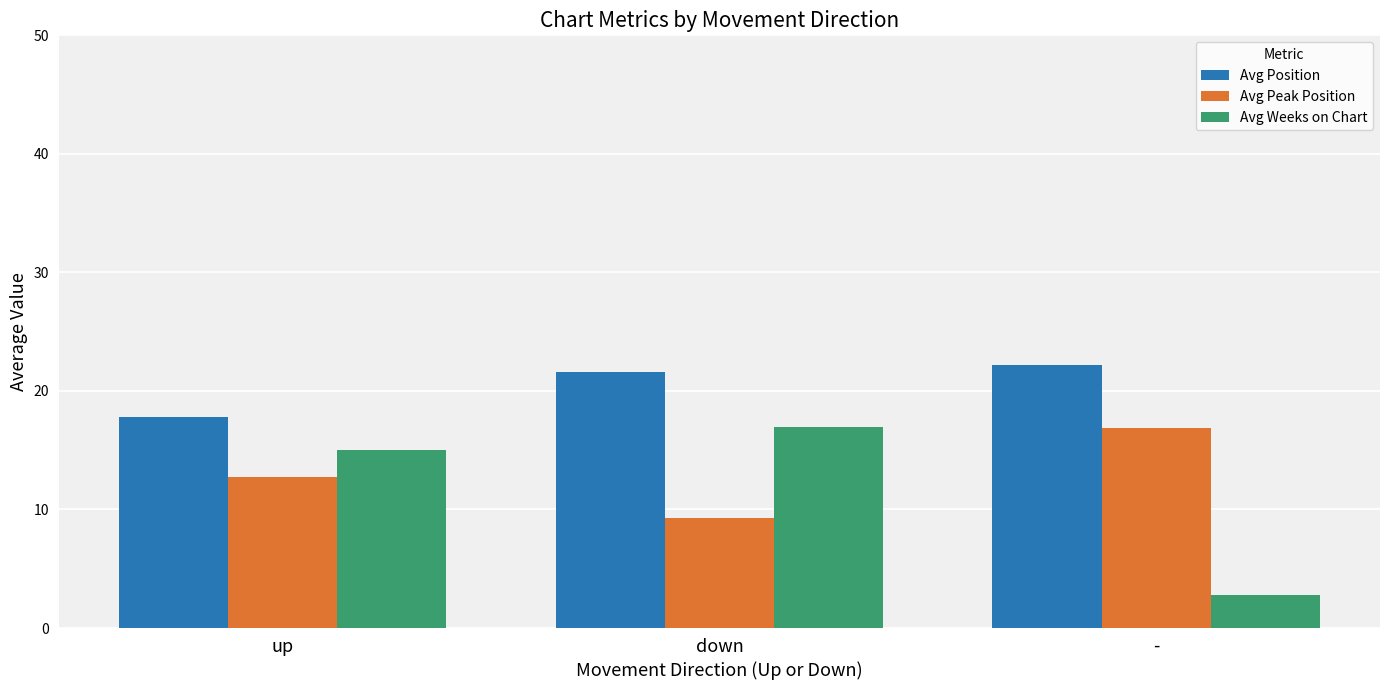

At which category does the chart reach its peak across all series?

-